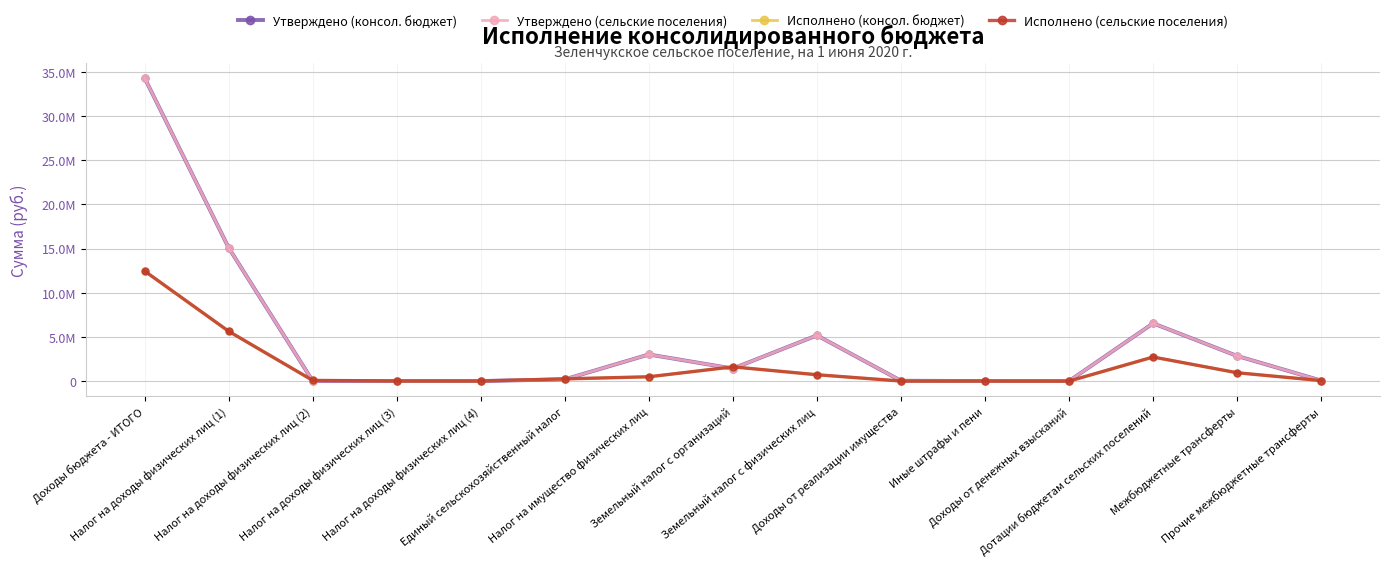

What is the total value across all series at Межбюджетные трансферты?

7552035.4